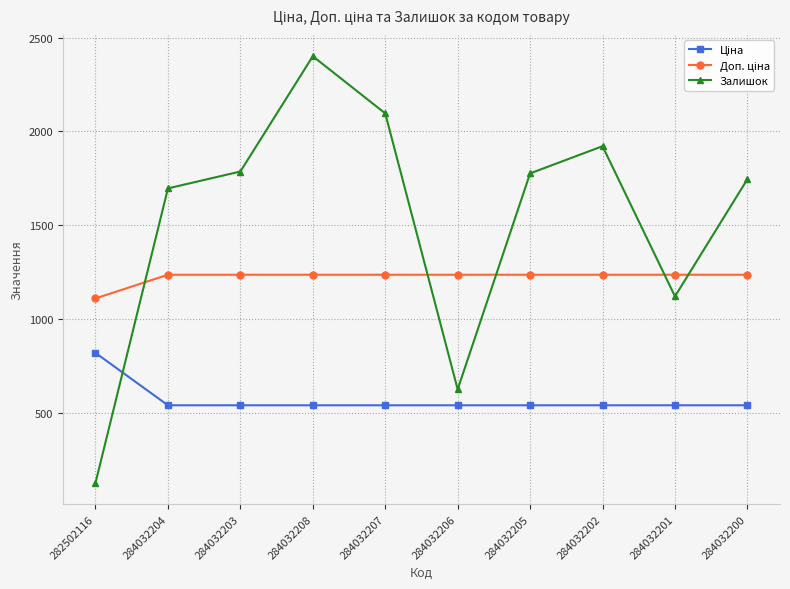

How many lines are shown in the chart?

3